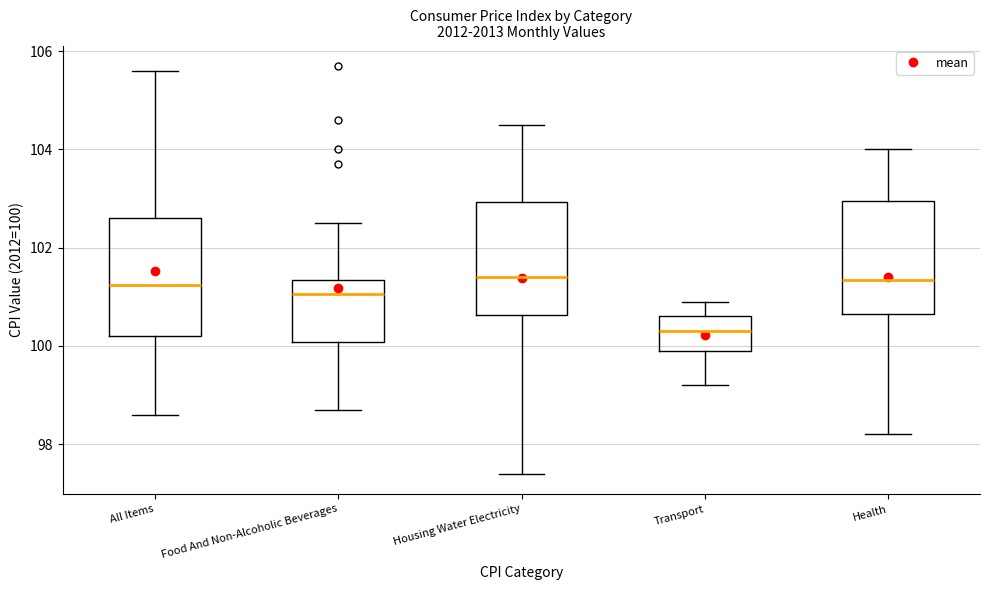

Where is the lower edge of the box for Transport on the y-axis? The values are not printed on the chart, so give them approximately, as read against the axis.

100.0